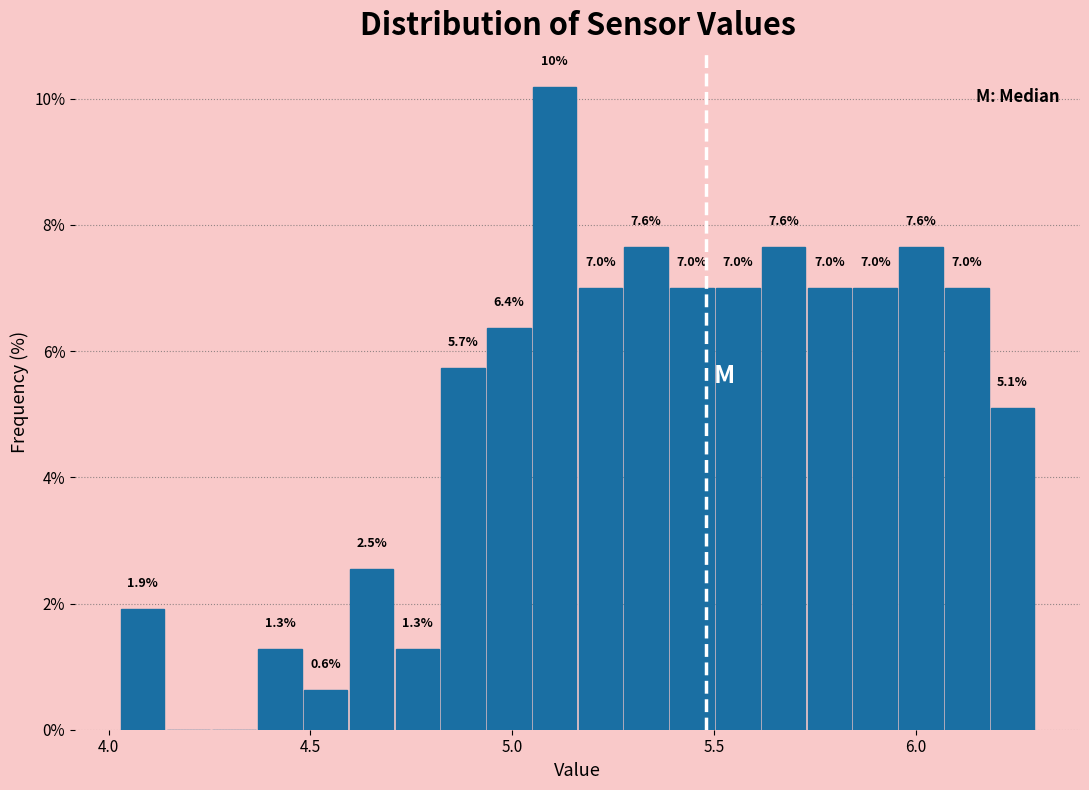

Read against the x-axis, roughly where is the centre of the tallest bar?

5.10